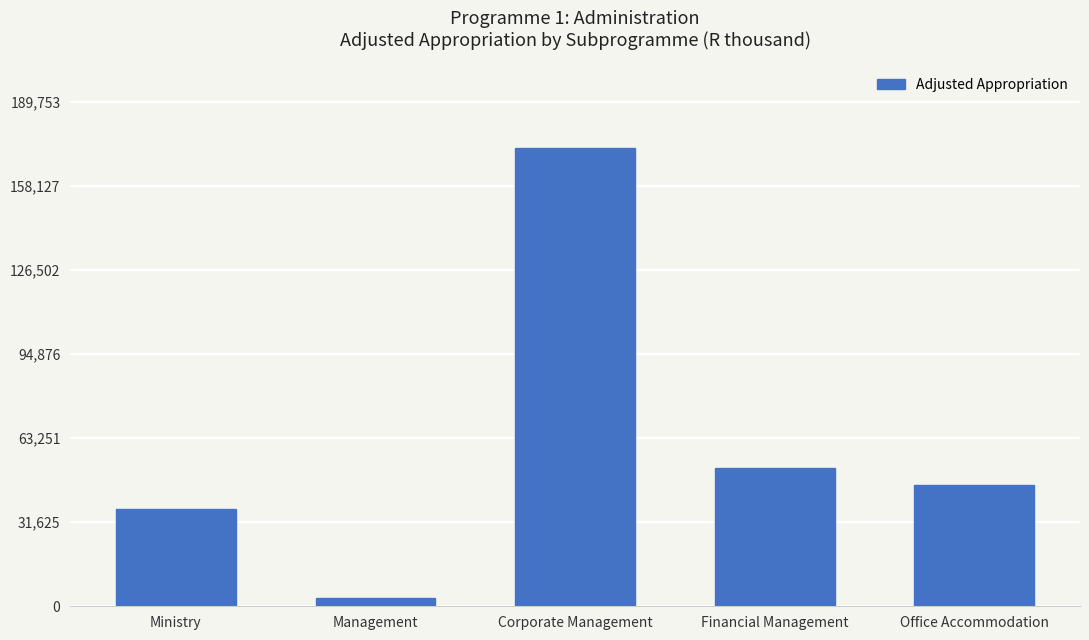

Which has a higher value, Financial Management or Ministry?

Financial Management